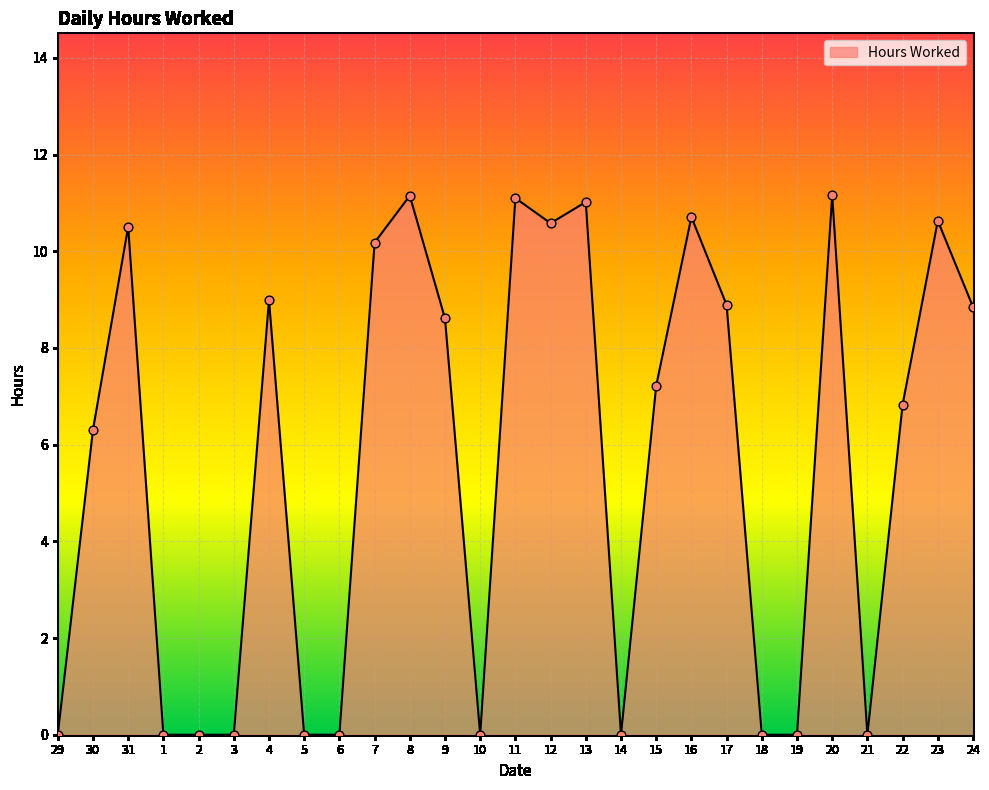

What is the change in value from 13 to 14?

-11.0